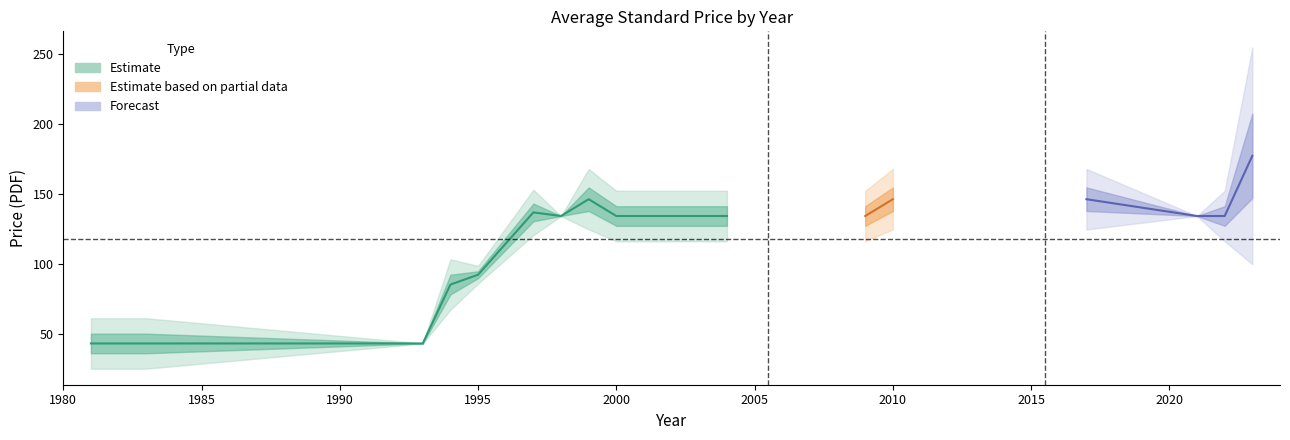

True or false: Price (PDF) and Price (PRINT) cross at least once.

False